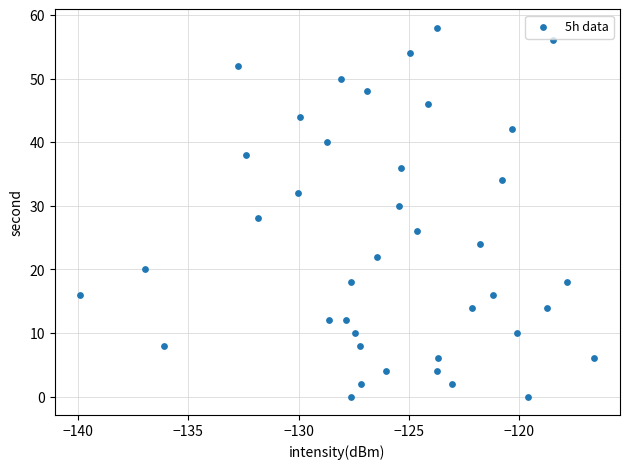

What is the range of Y values (max minus min)?

58